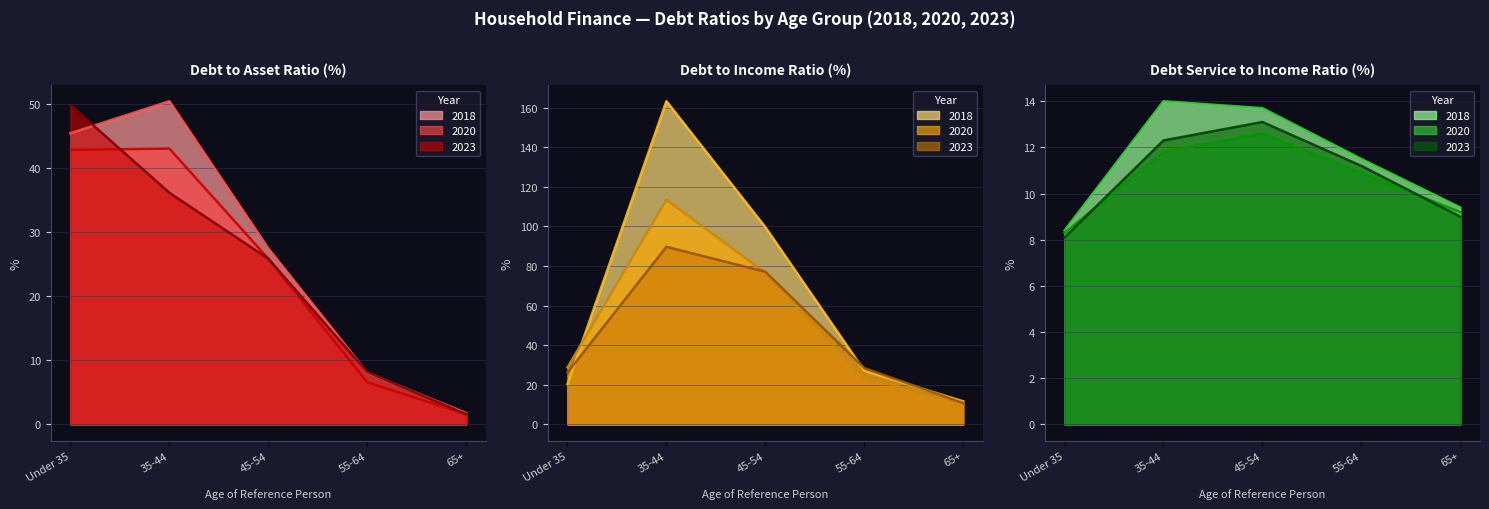

Which series has the widest spread of values?

Debt to income ratio